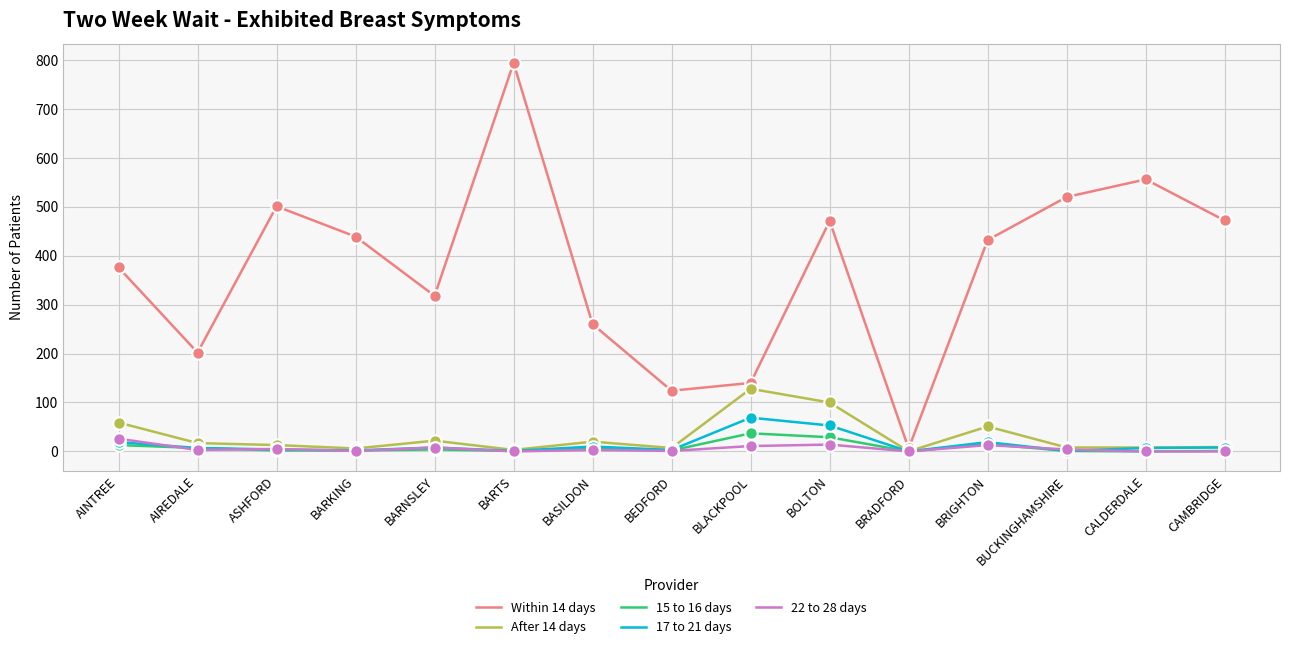

At how many categories does at least one series exceed 226?

11